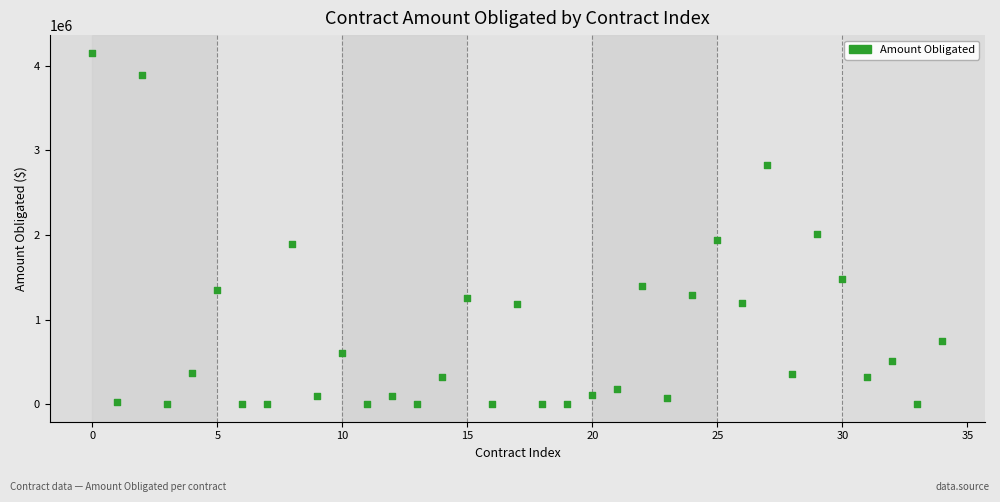

What Y value in the scatter plot is closest to 2077562?

2010225.5